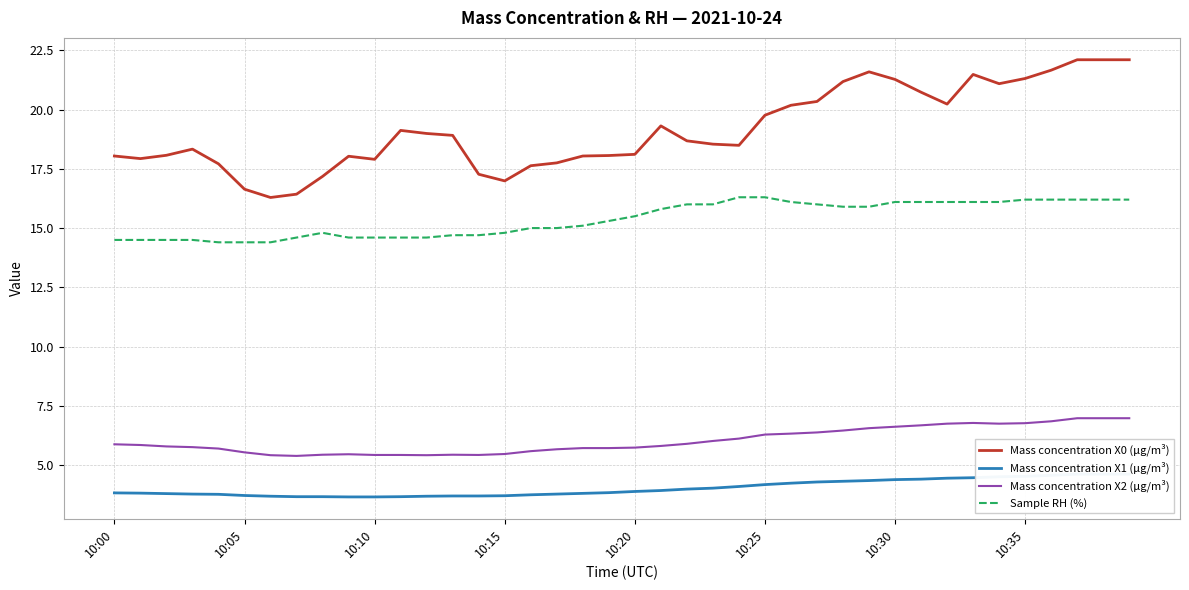

Reading left to right, list all the values displayed in this chart.

Mass concentration X0 (μg/m³): 18.0	17.9	18.1	18.3	17.7	16.6	16.3	16.4	17.2	18.0	17.9	19.1	19.0	18.9	17.3	17.0	17.6	17.8	18.0	18.1	18.1	19.3	18.7	18.5	18.5	19.8	20.2	20.3	21.2	21.6	21.3	20.7	20.2	21.5	21.1	21.3	21.7	22.1	22.1	22.1
Mass concentration X1 (μg/m³): 3.8	3.8	3.8	3.8	3.8	3.7	3.7	3.7	3.7	3.7	3.7	3.7	3.7	3.7	3.7	3.7	3.8	3.8	3.8	3.8	3.9	3.9	4.0	4.0	4.1	4.2	4.2	4.3	4.3	4.3	4.4	4.4	4.5	4.5	4.5	4.5	4.6	4.6	4.6	4.6
Mass concentration X2 (μg/m³): 5.9	5.8	5.8	5.8	5.7	5.5	5.4	5.4	5.4	5.5	5.4	5.4	5.4	5.4	5.4	5.5	5.6	5.7	5.7	5.7	5.7	5.8	5.9	6.0	6.1	6.3	6.3	6.4	6.5	6.6	6.6	6.7	6.8	6.8	6.8	6.8	6.8	7.0	7.0	7.0
Sample RH (%): 14.5	14.5	14.5	14.5	14.4	14.4	14.4	14.6	14.8	14.6	14.6	14.6	14.6	14.7	14.7	14.8	15.0	15.0	15.1	15.3	15.5	15.8	16.0	16.0	16.3	16.3	16.1	16.0	15.9	15.9	16.1	16.1	16.1	16.1	16.1	16.2	16.2	16.2	16.2	16.2